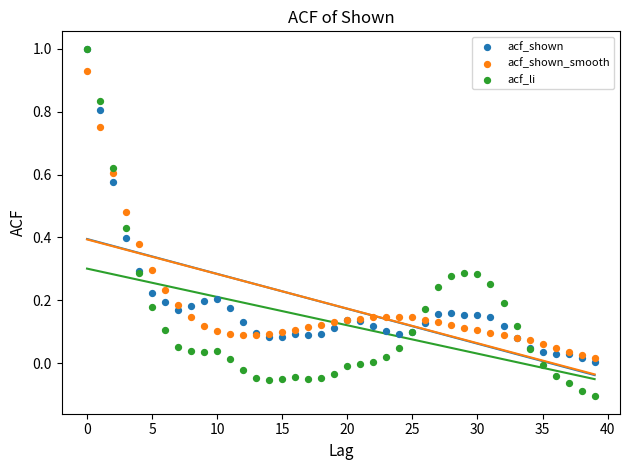

What are all the series names shown in the legend?

acf_shown, acf_shown_smooth, acf_li